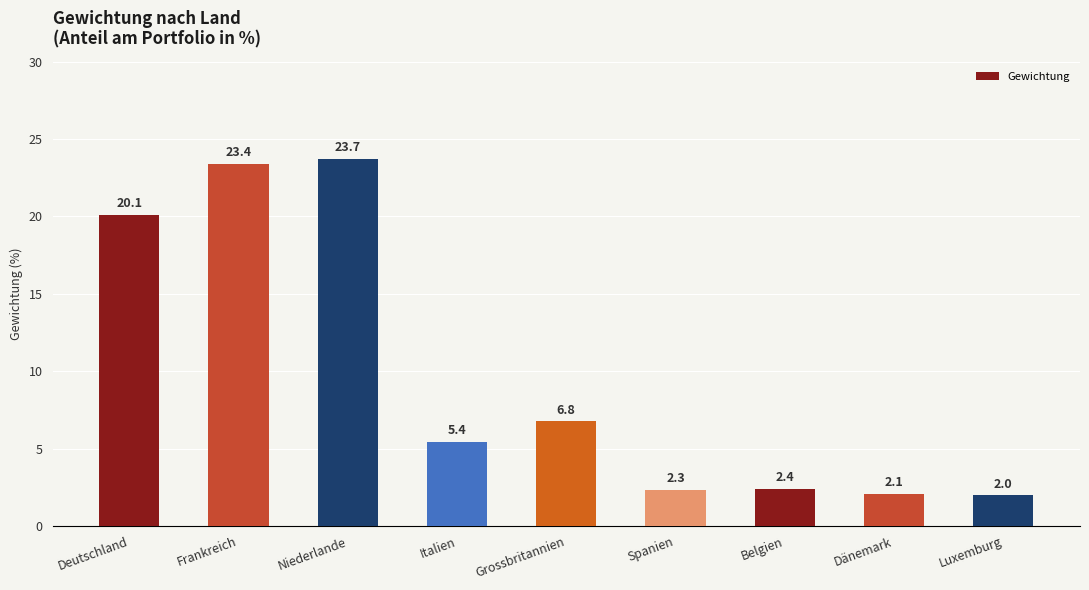

What is the label of the 4th bar from the right?

Spanien